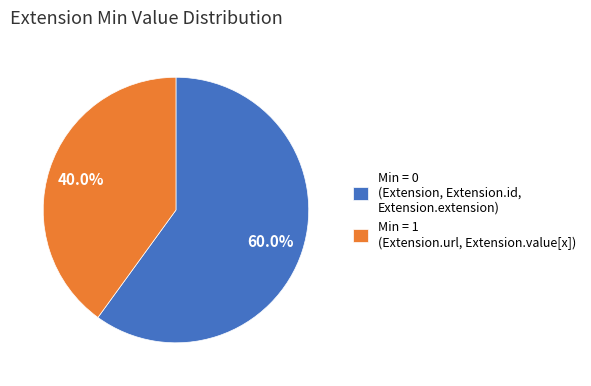

How many slices are in this pie chart?

2